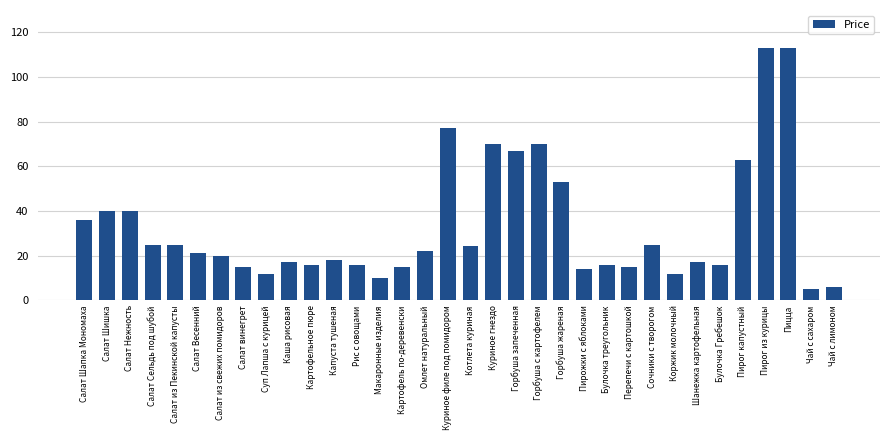

What is the greatest value displayed?

113.0